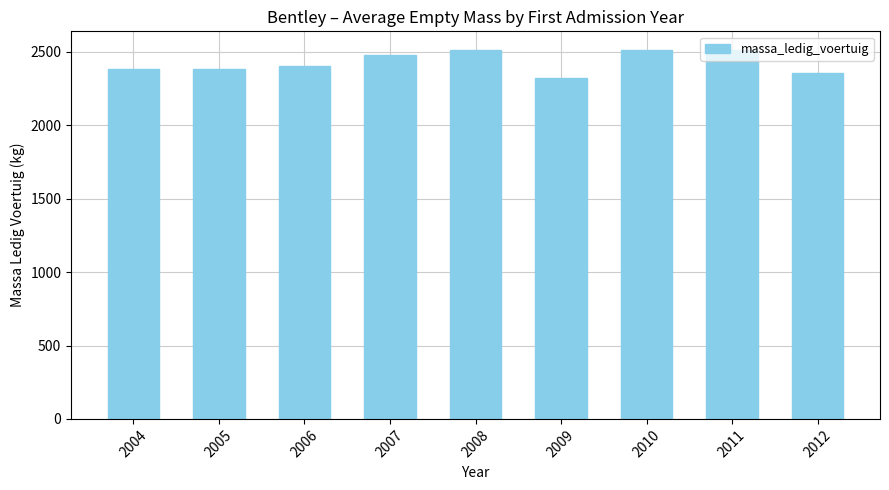

Reading left to right, transcribe all the data shown in this chart.

2385.0	2385.0	2406.7	2482.5	2515.0	2325.0	2515.0	2515.0	2357.5